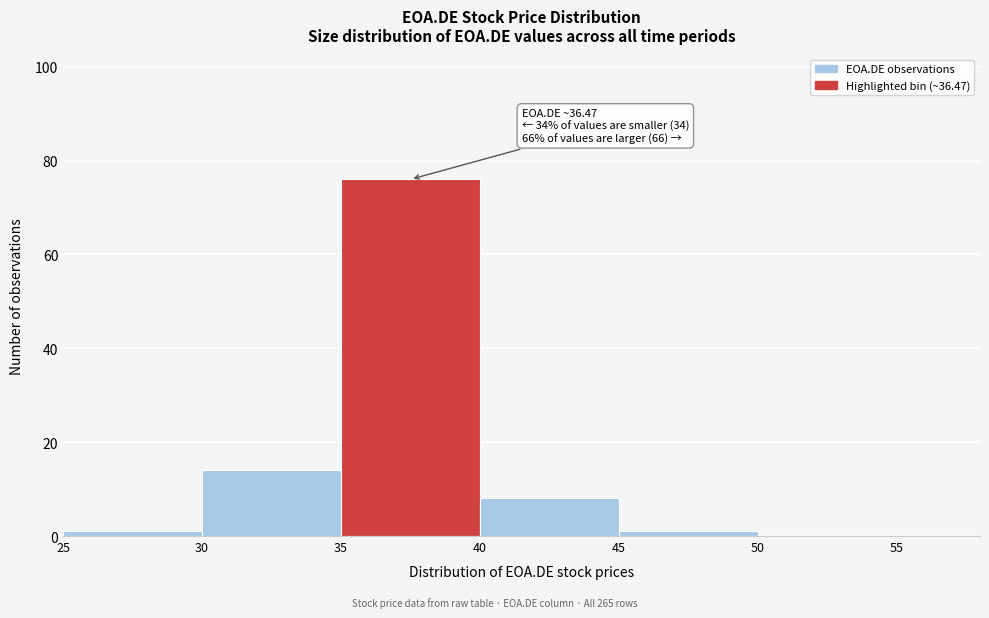

Over which range of the x-axis is the bar tallest?

35 to 40